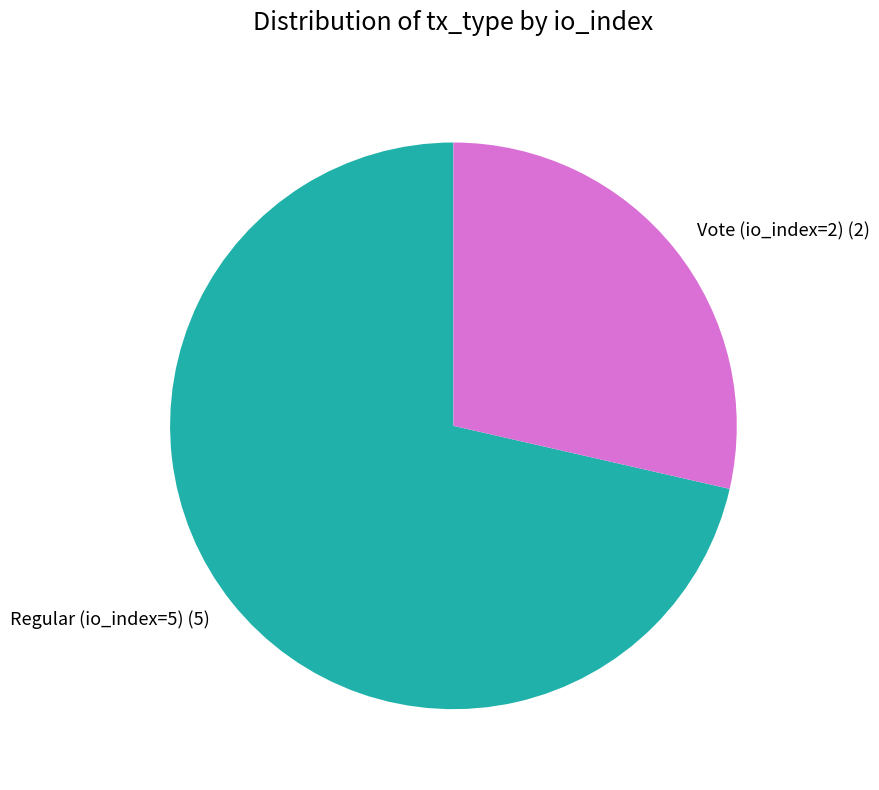

Is it true that Vote (io_index=2) is 29% of the pie?

True